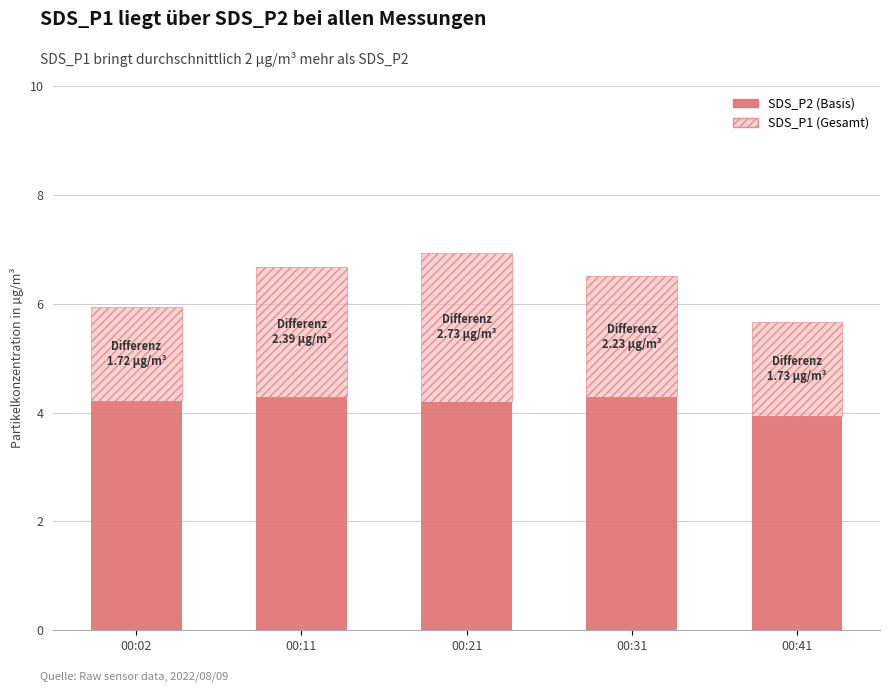

What is the total value across all series at 00:41?

5.7